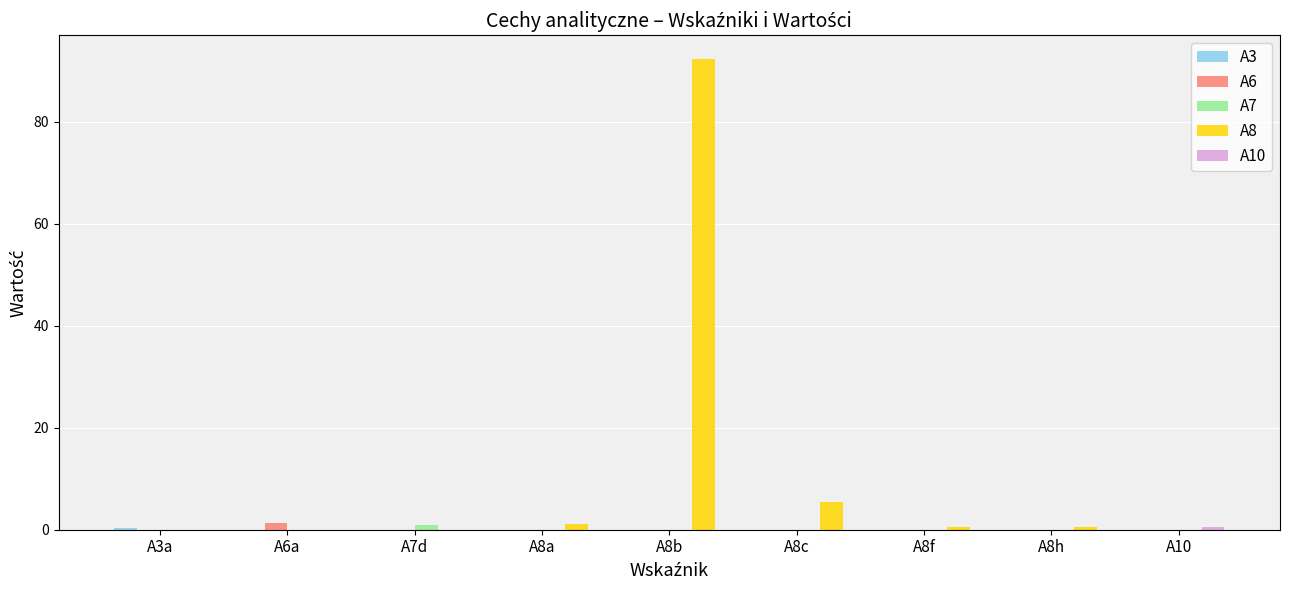

How many categories are shown in the chart?

9